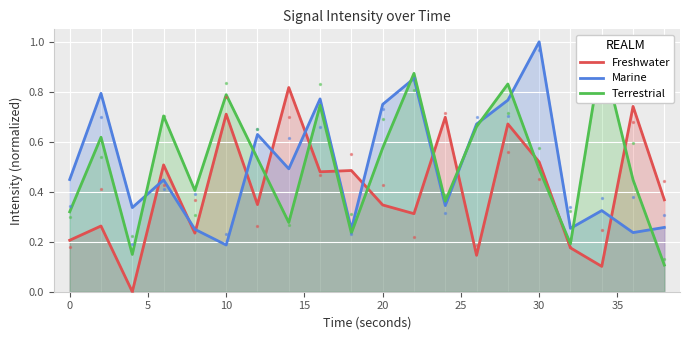

Which series has the largest total across all categories?

Terrestrial